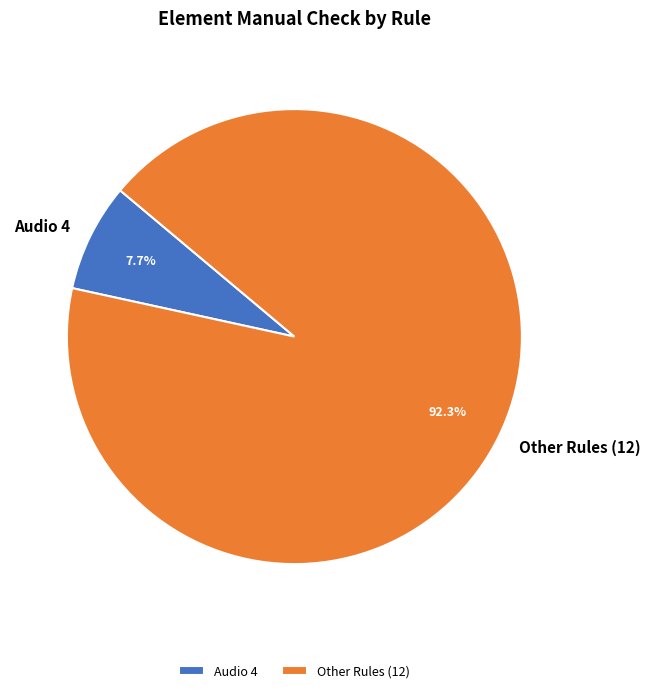

Which category has the smallest portion of the pie?

Audio 4